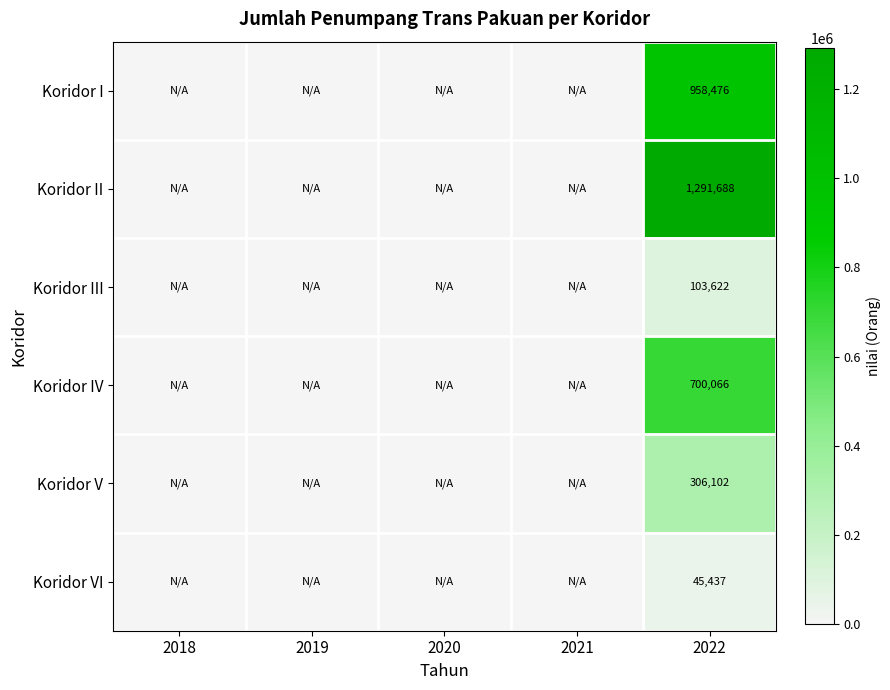

Rank the series at 2022 from lowest to highest value.

Koridor VI, Koridor III, Koridor V, Koridor IV, Koridor I, Koridor II